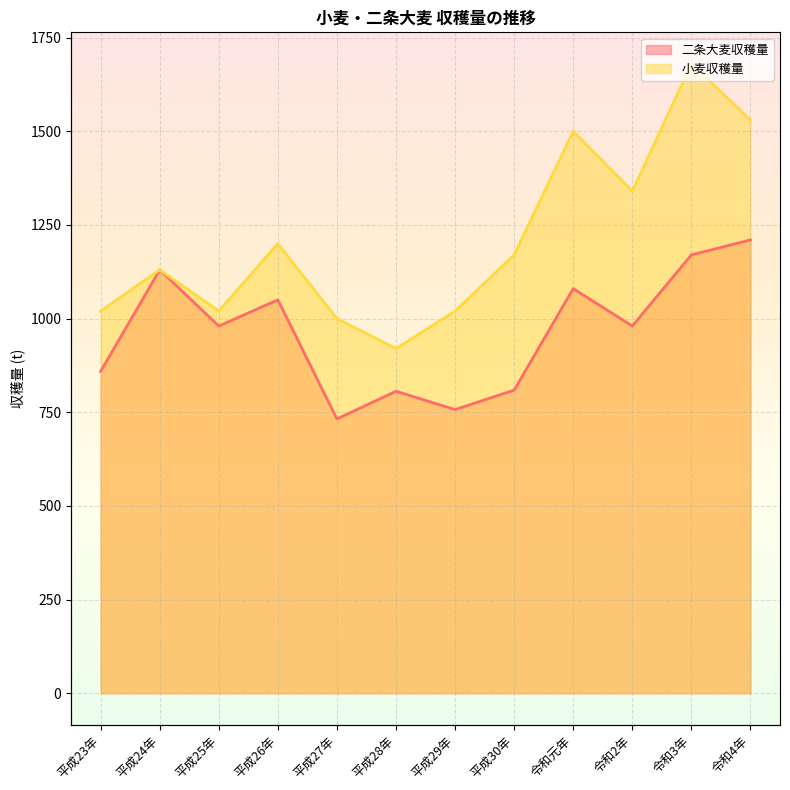

What is the lowest value of the 二条大麦収穫量 series?

732